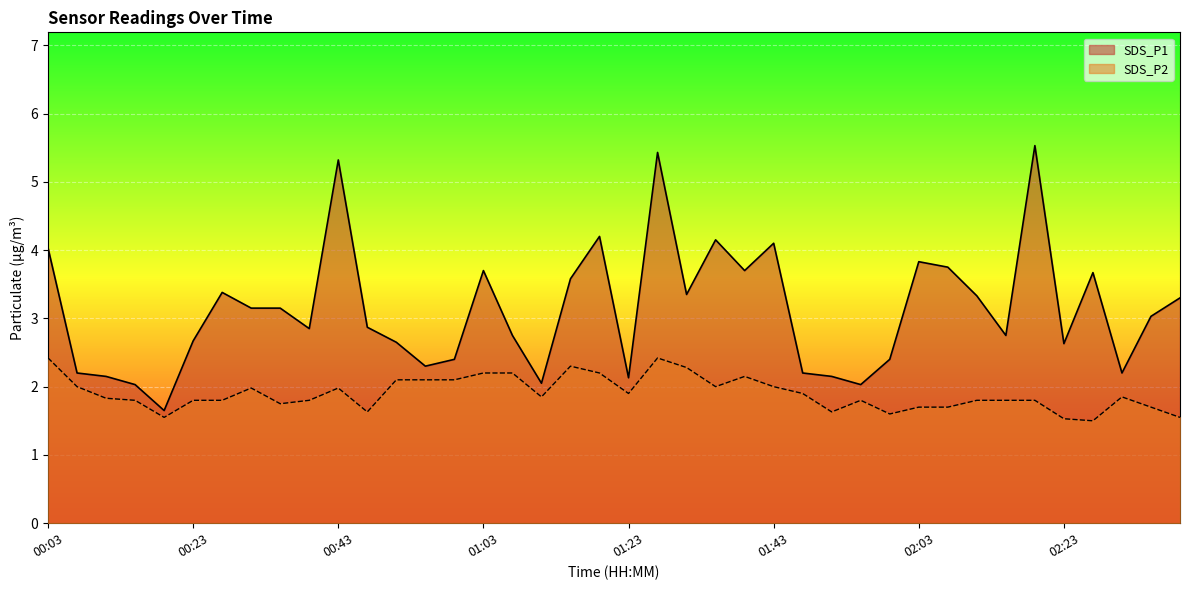

Which category has the lowest value in the SDS_P2 series?

02:27